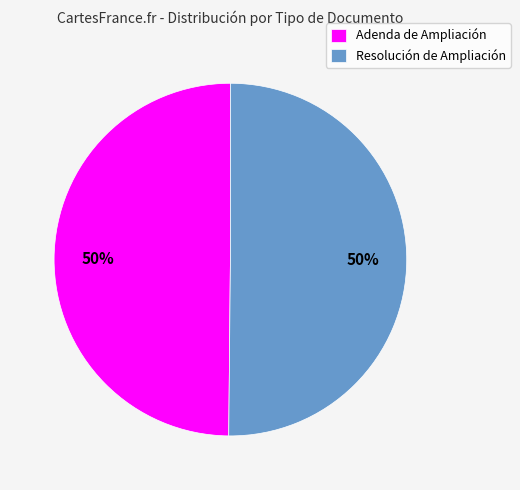

Is the sum of Resolución de Ampliación and Adenda de Ampliación greater than half?

Yes